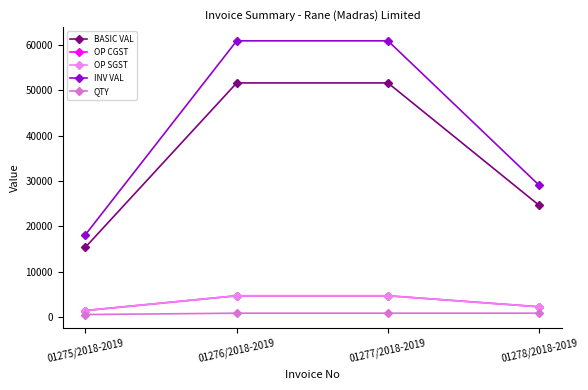

Does the chart have visible grid lines?

No